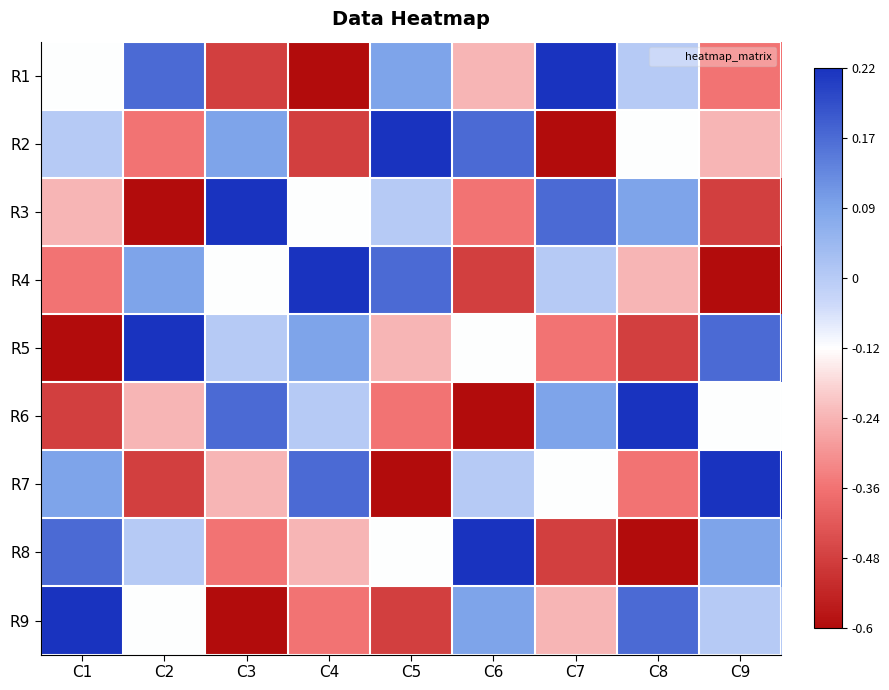

At which category is the sum across all series the highest?

C1